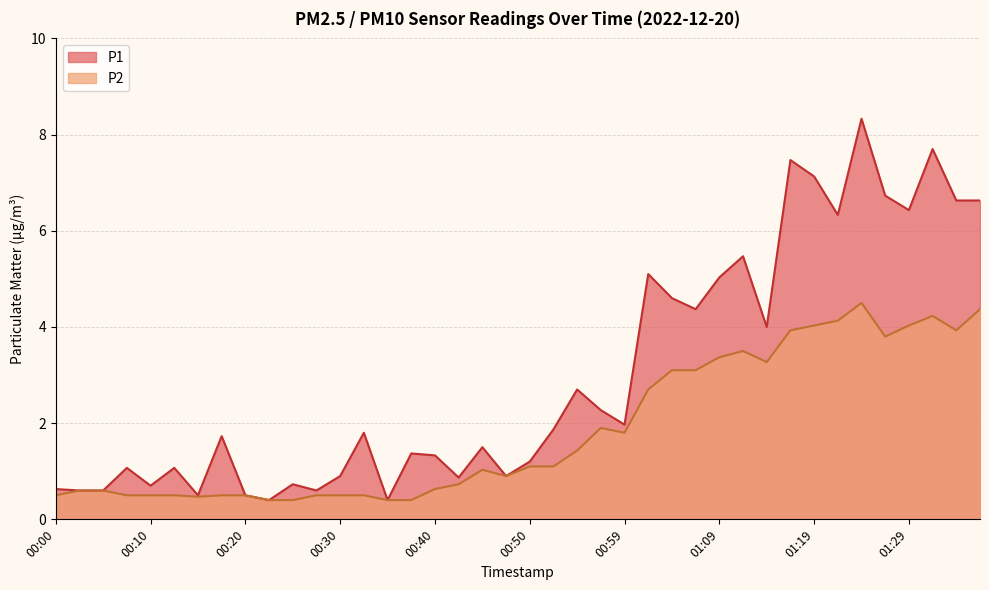

At which category does P2 reach its first local peak?

00:45